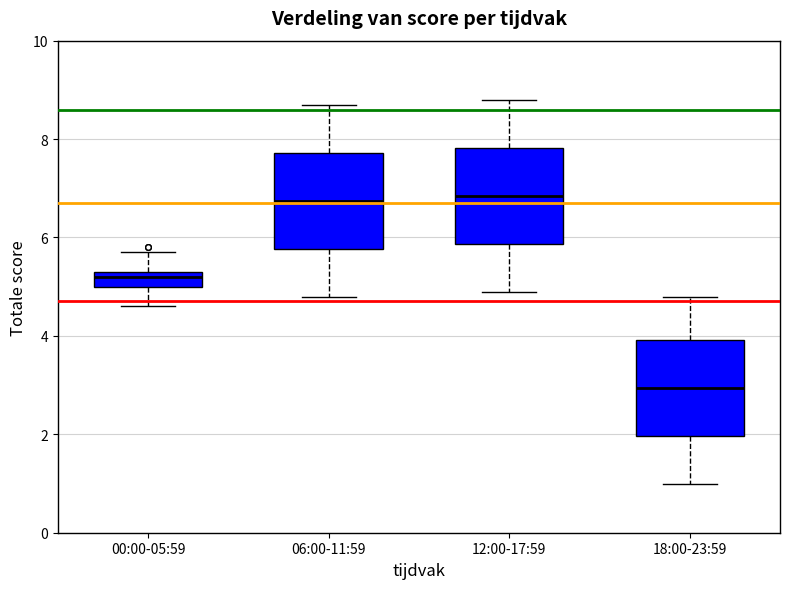

Where does the lower whisker of the box for 12:00-17:59 end on the y-axis? The values are not printed on the chart, so give them approximately, as read against the axis.

5.0